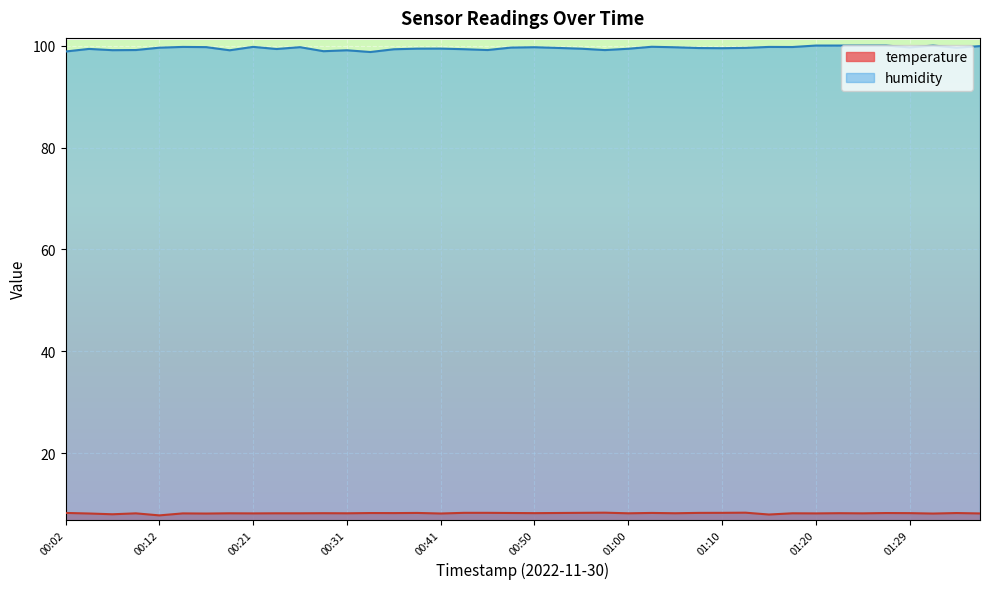

Which label corresponds to the smallest value in the chart?

00:12